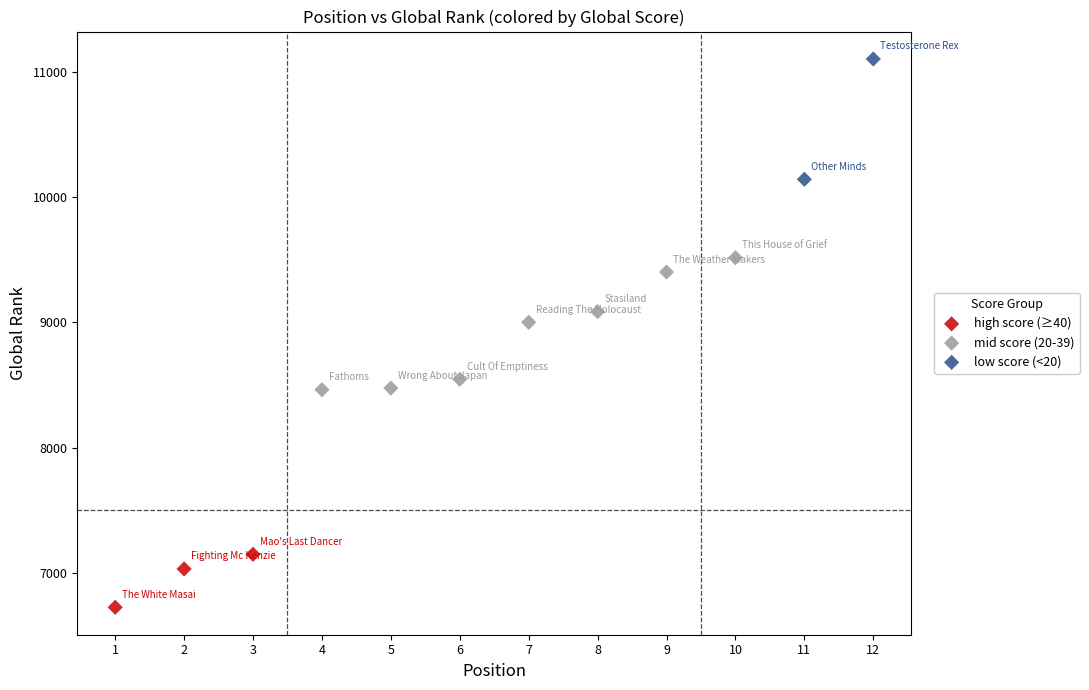

Which series reaches the minimum Y coordinate?

high score (≥40)